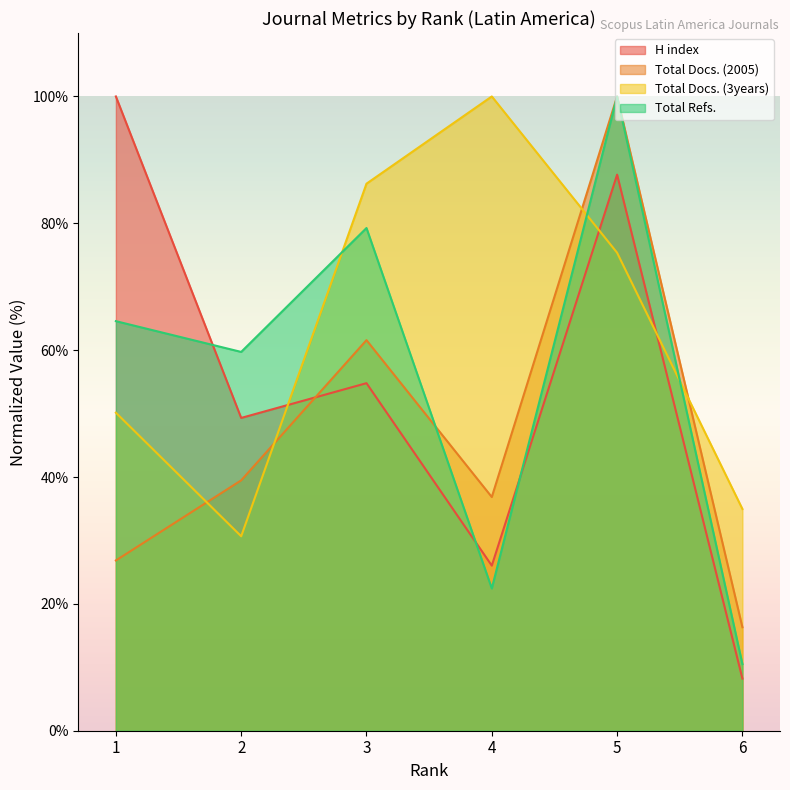

What is the maximum value for Total Docs. (3years)?

100.0